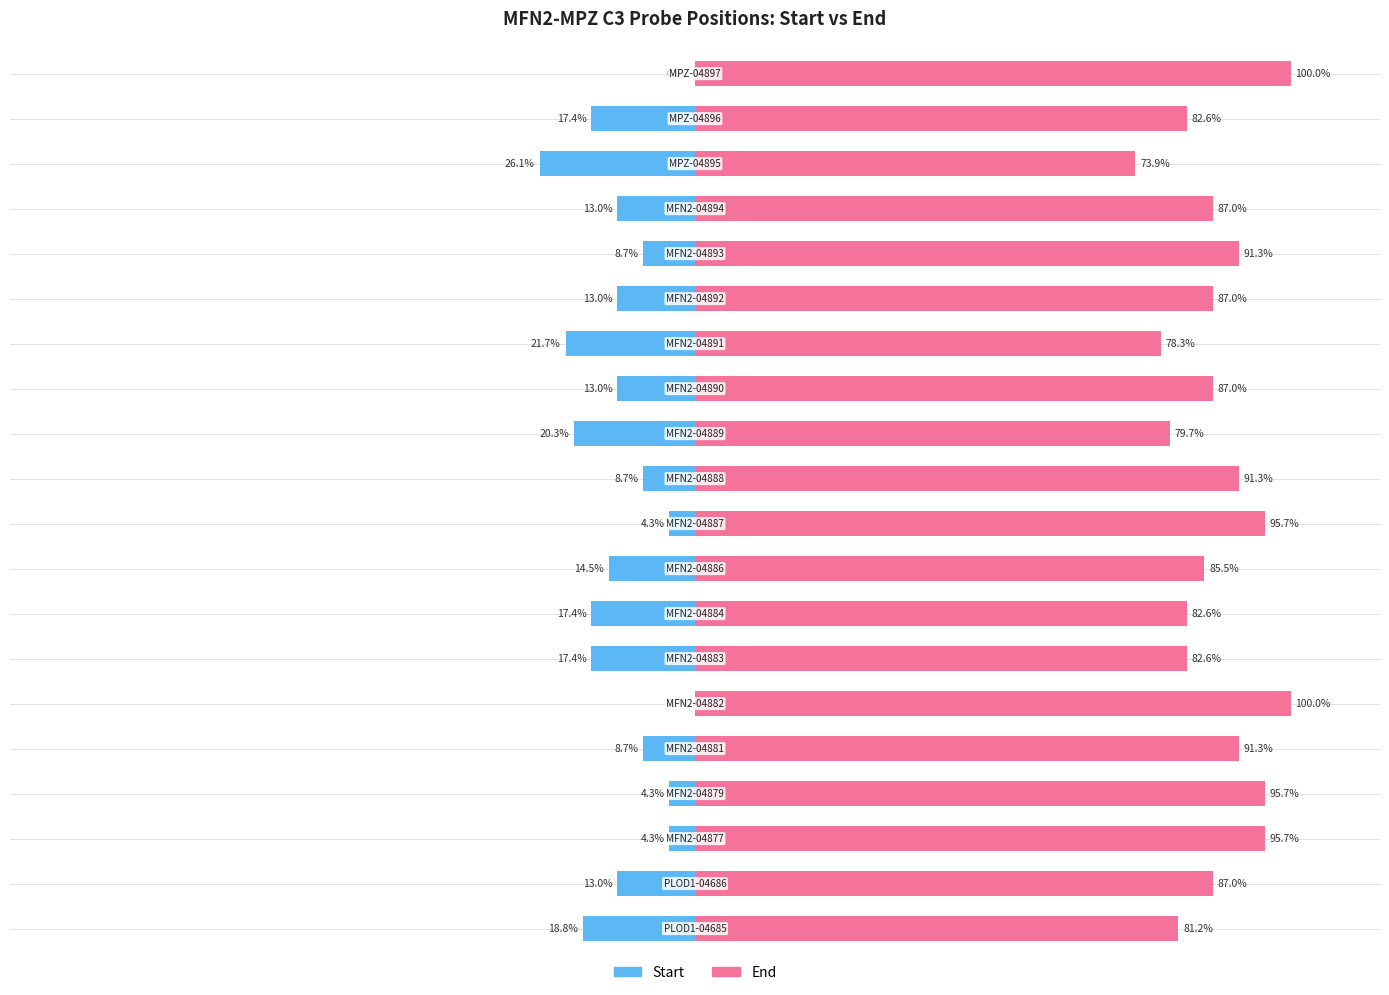

What is the average value of the Start series?

-12.2